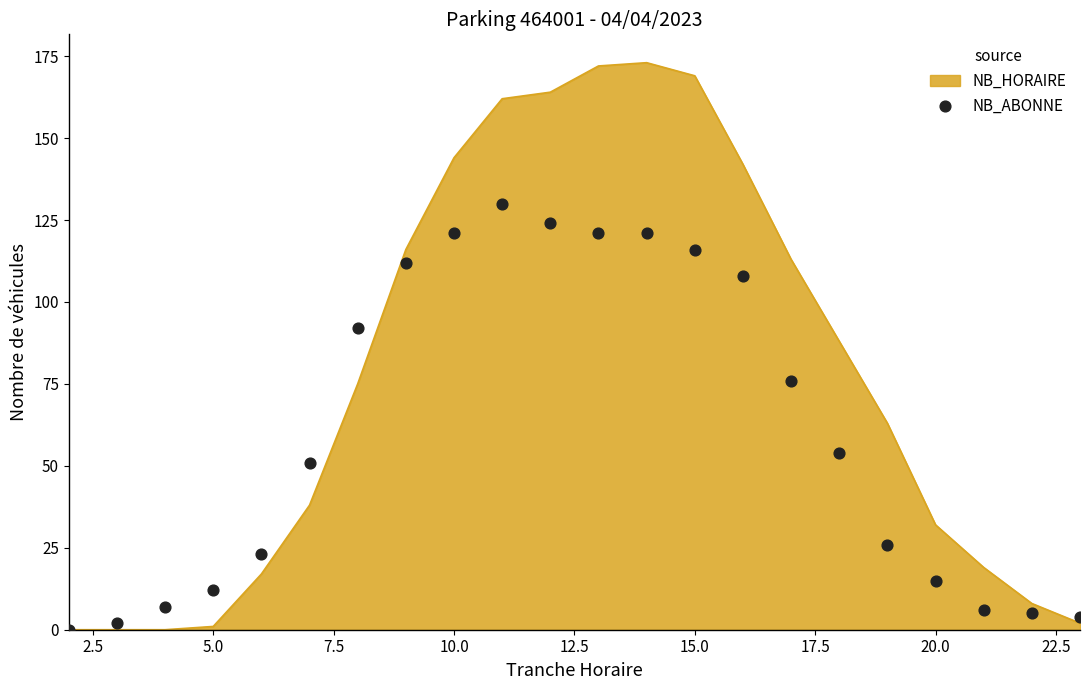

The NB_HORAIRE series shows 255 at 10.0. True or false?

False